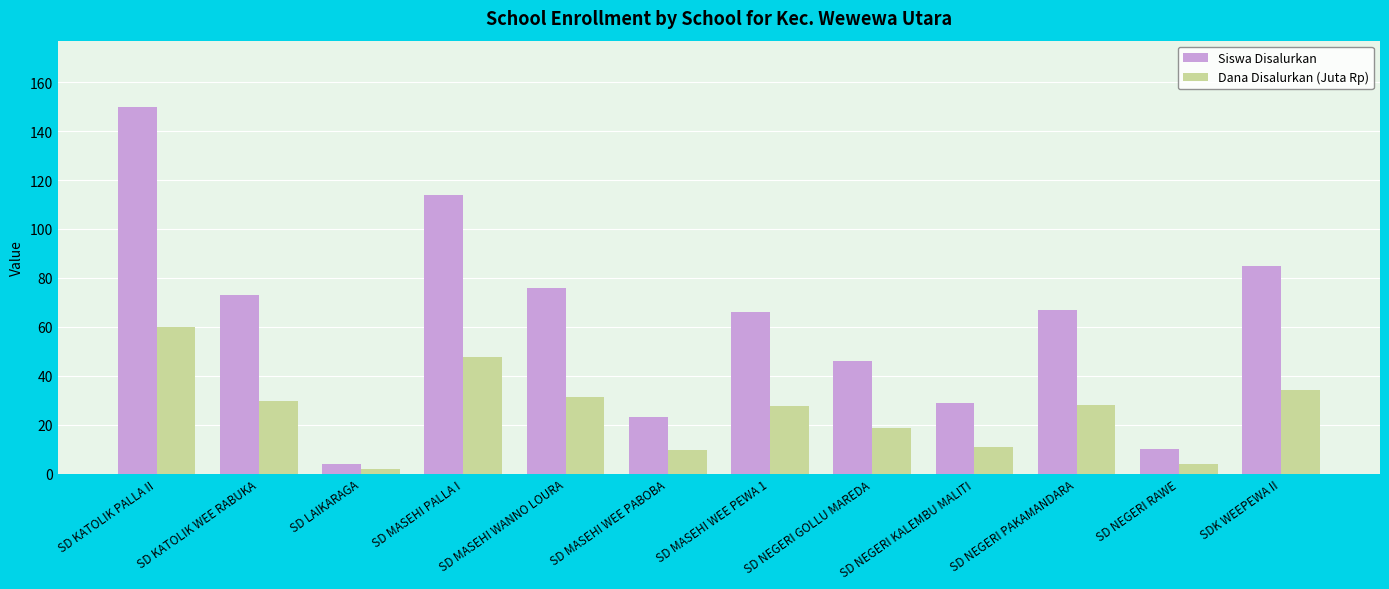

At which category does the chart reach its peak across all series?

SD KATOLIK PALLA II